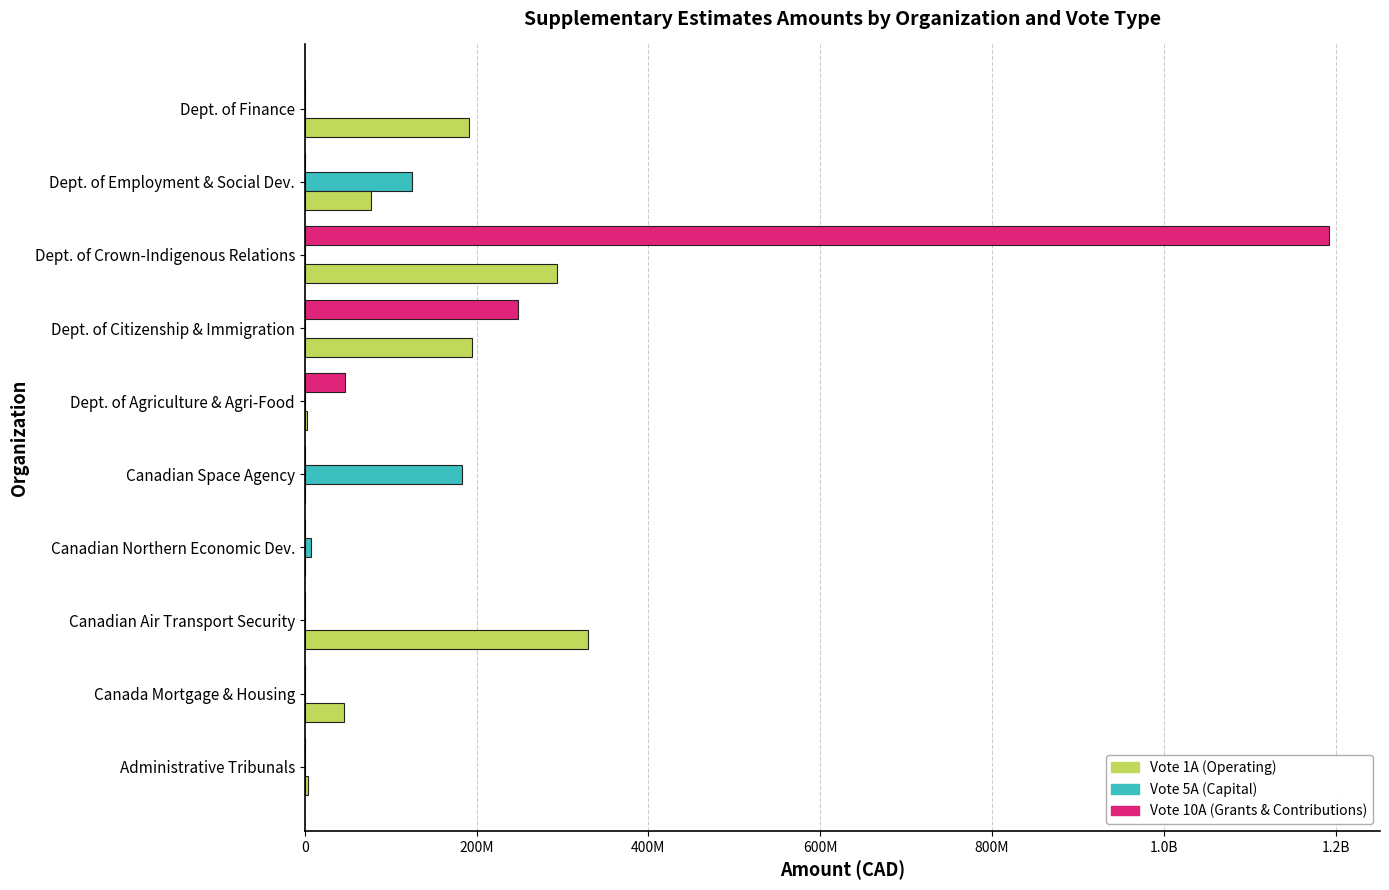

What are all the series names shown in the legend?

Vote 1A (Operating), Vote 5A (Capital), Vote 10A (Grants & Contributions)